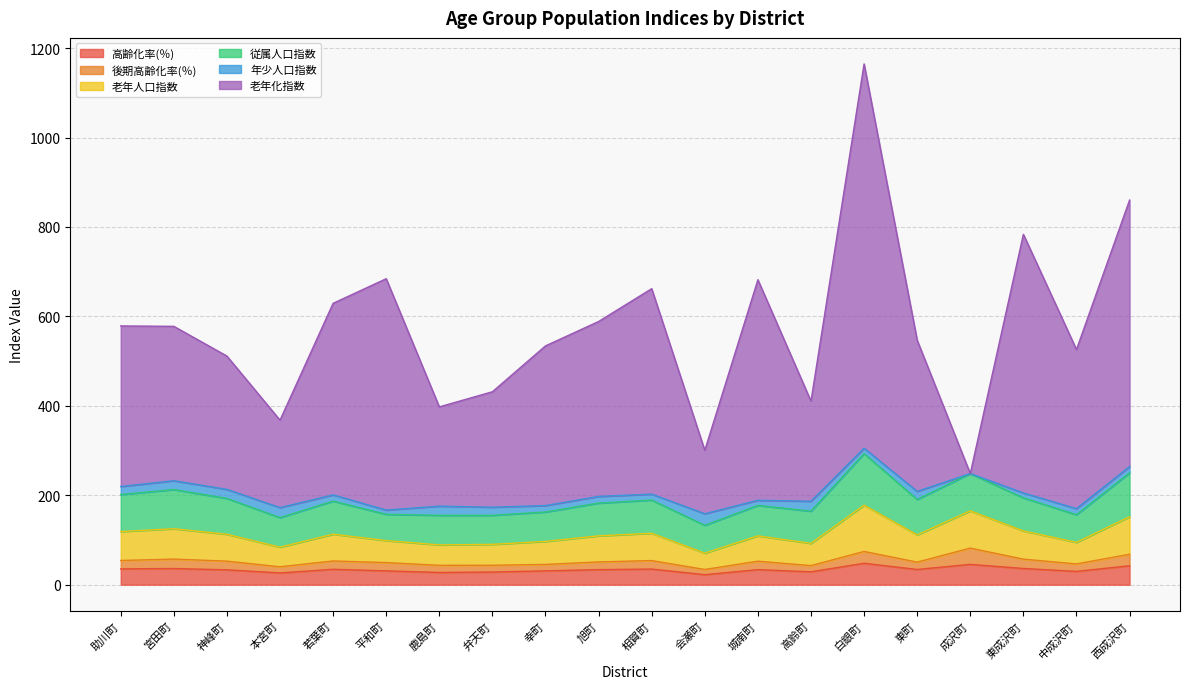

What is the total value across all series at 成沢町?

248.5